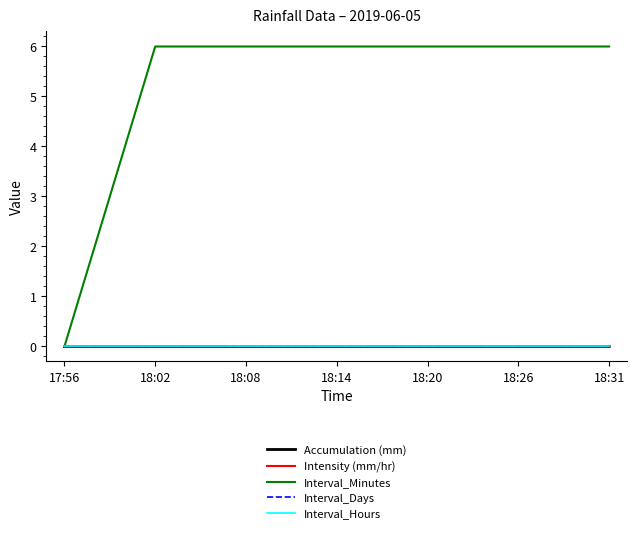

Is this an area chart (filled region under the line)?

No